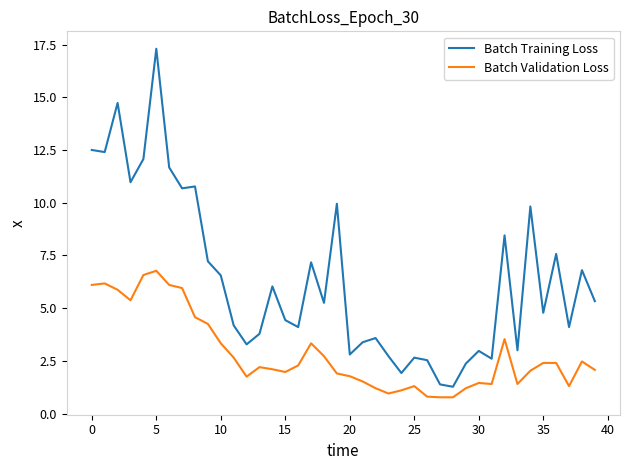

Is this an area chart (filled region under the line)?

No